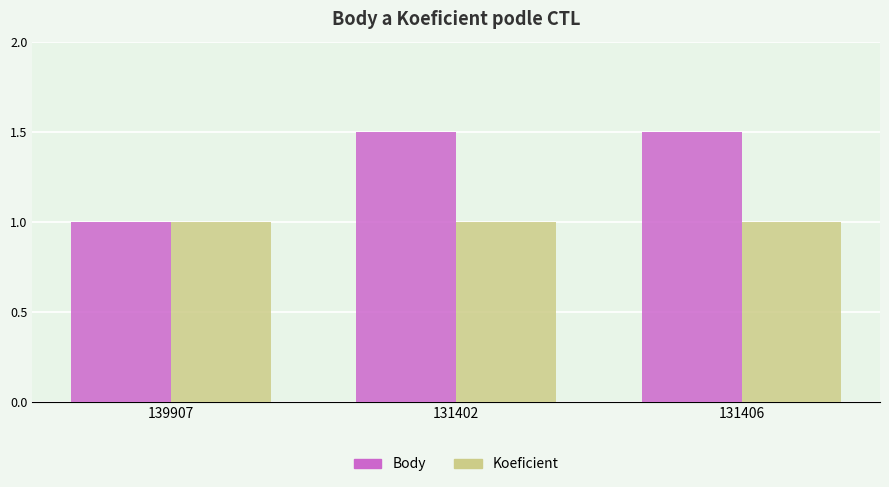

What is the label of the 1st bar from the left?

139907